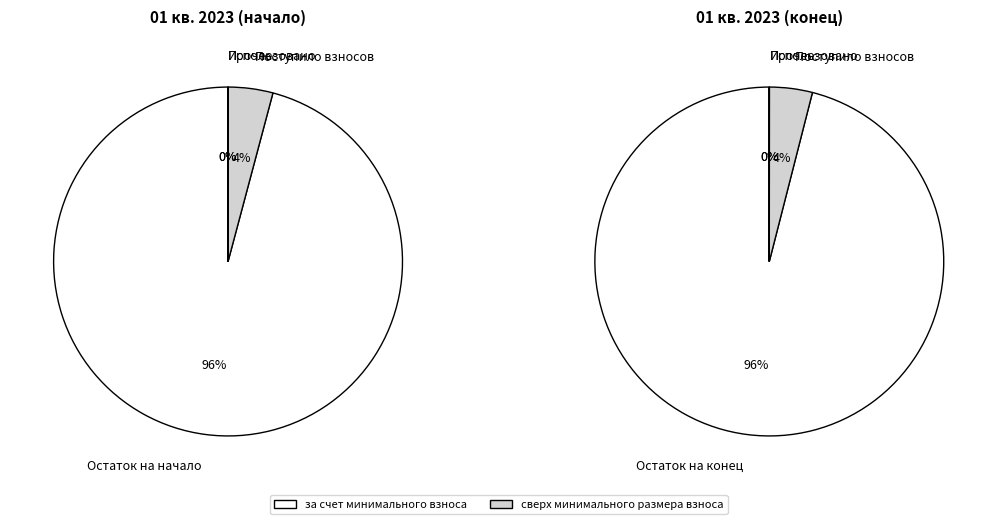

Rank the series at Поступило взносов from highest to lowest value.

за счет минимального взноса, сверх минимального размера взноса